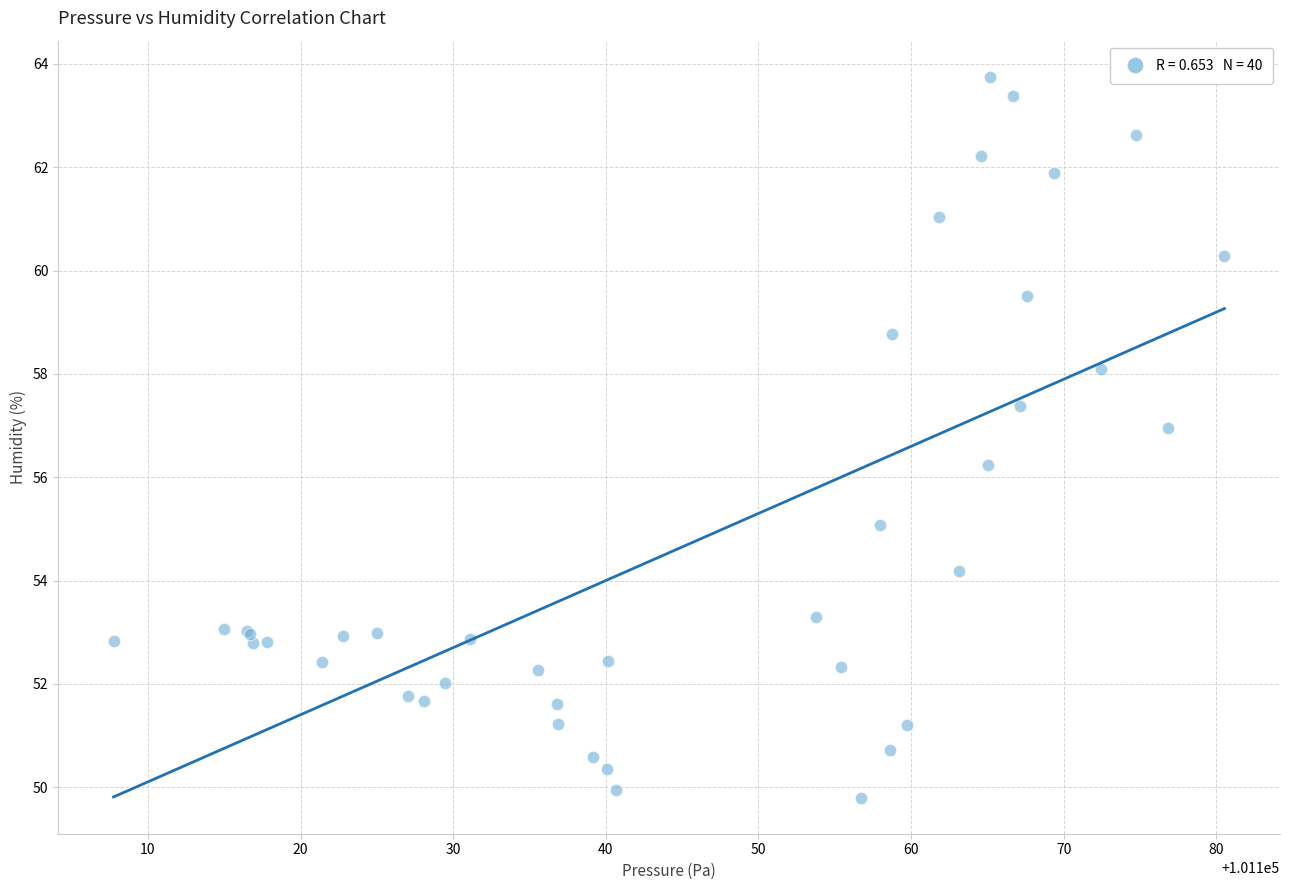

What Y value in the scatter plot is closest to 56?

56.2